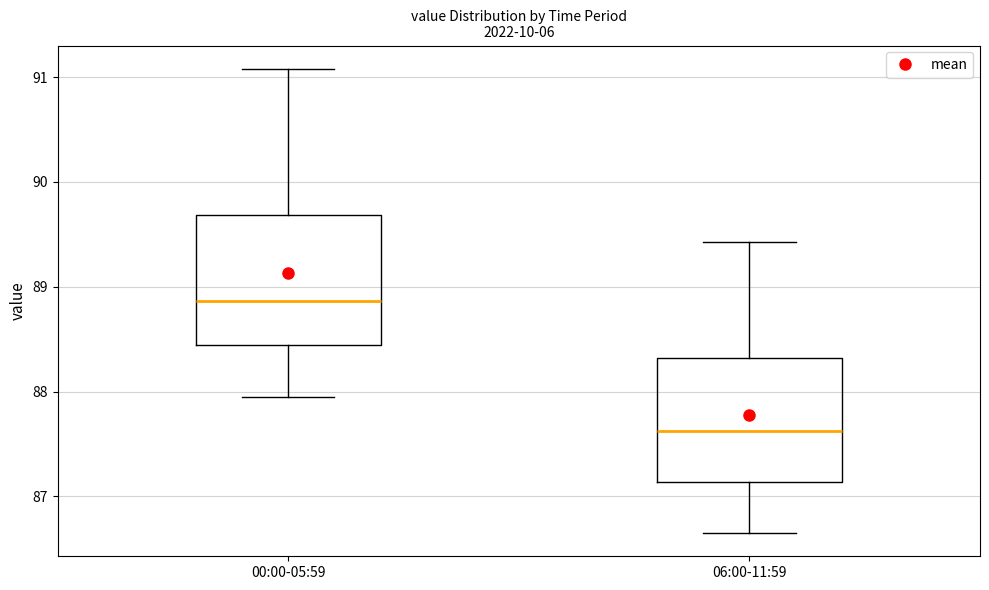

Reading left to right, transcribe this box plot: for each box, give where its median line is, the range the box spans, and where its two whiskers end, as read against the y-axis. The values are not printed on the chart, so give them approximately, as read against the axis.

00:00-05:59: median 88.9, box 88.4 to 89.7, whiskers 88.0 to 91.1
06:00-11:59: median 87.6, box 87.1 to 88.3, whiskers 86.7 to 89.4